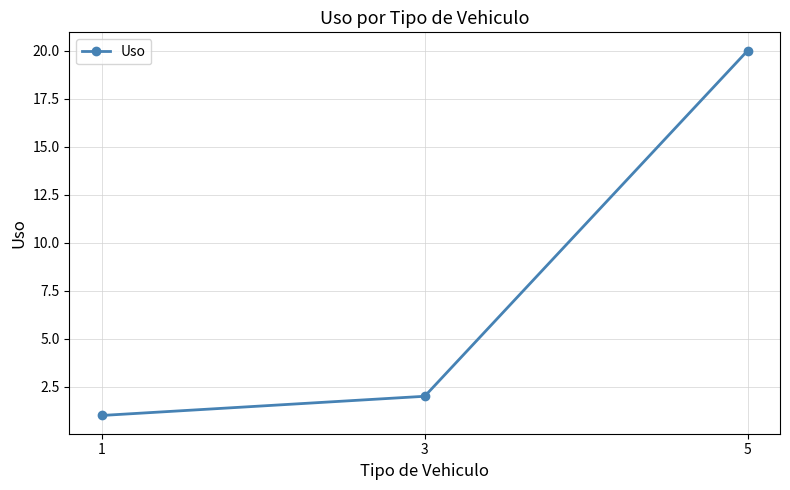

Approximately how many times larger is the value at 3 compared to 1?

2.0